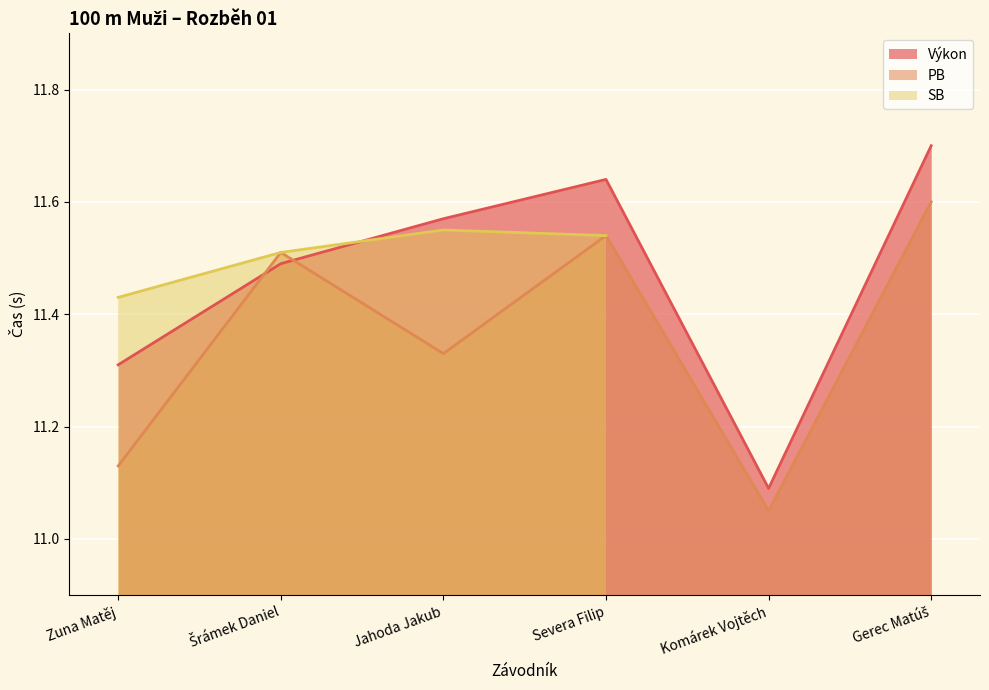

What is the minimum value shown in the chart?

11.1